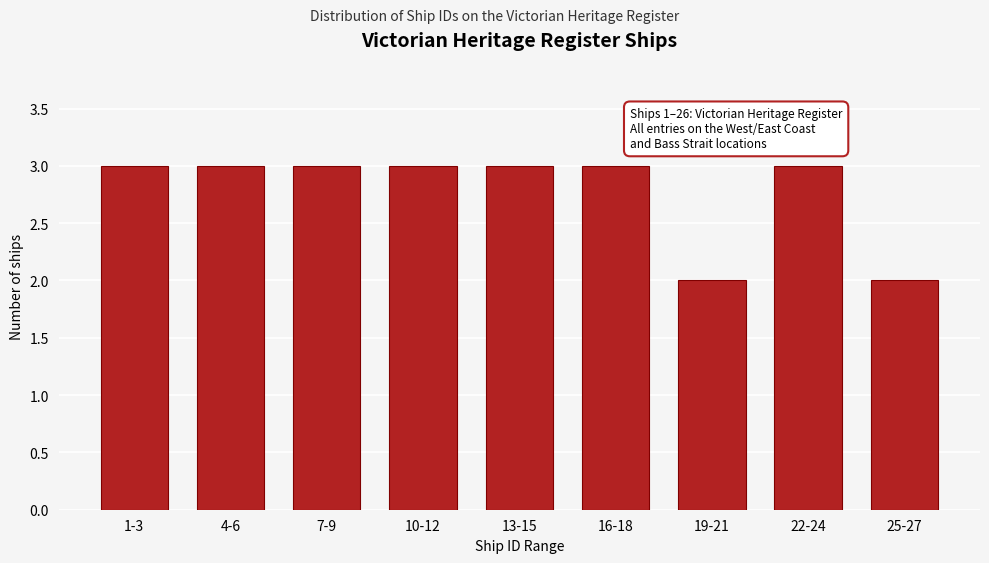

Reading left to right, list all the values displayed in this chart.

1-3=3	4-6=3	7-9=3	10-12=3	13-15=3	16-18=3	19-21=2	22-24=3	25-27=2